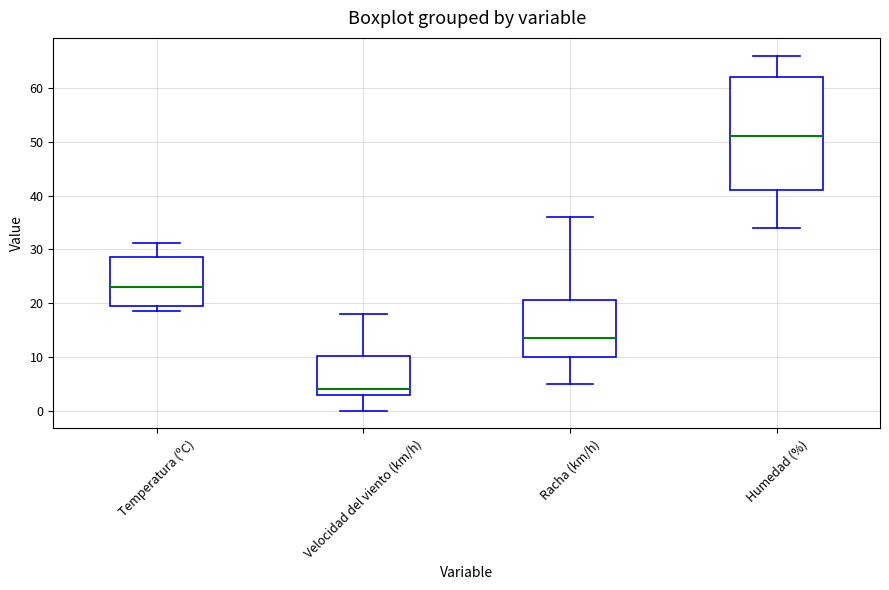

Reading left to right, read every box against the y-axis: the position of its median line, the range the box covers, and the ends of its whiskers. The values are not printed on the chart, so give them approximately, as read against the axis.

Temperatura (ºC): median 23, box 19 to 29, whiskers 19 (just below the box's lower edge) to 31
Velocidad del viento (km/h): median 4, box 3 to 10, whiskers 0 to 18
Racha (km/h): median 14, box 10 to 21, whiskers 5 to 36
Humedad (%): median 51, box 41 to 62, whiskers 34 to 66